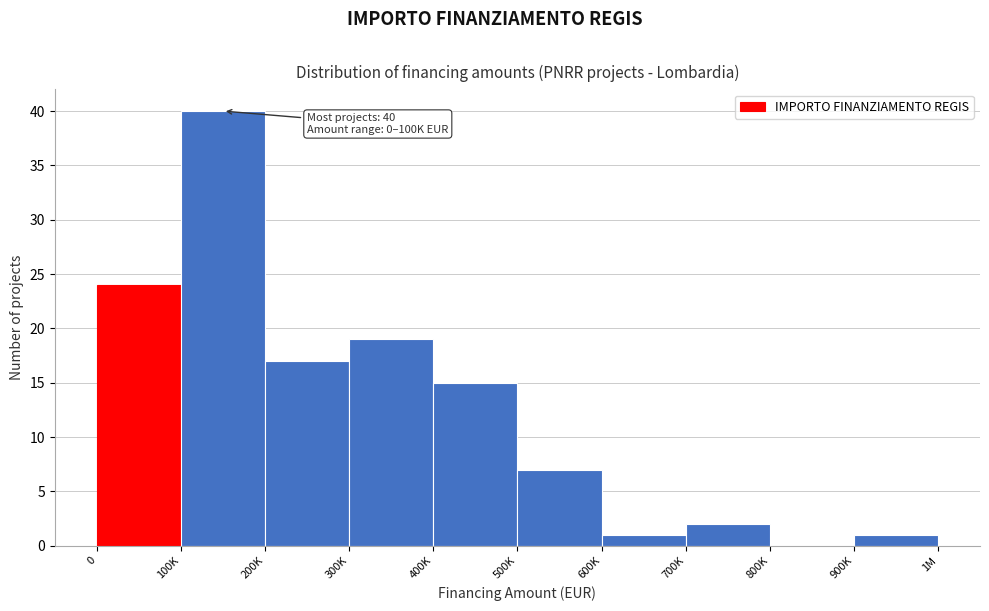

Reading left to right, what are all the values shown in this chart?

0=24	100K=40	200K=17	300K=19	400K=15	500K=7	600K=1	700K=2	800K=0	900K=1